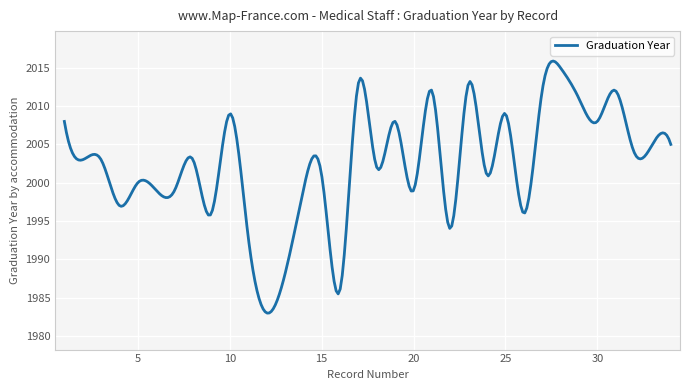

What is the smallest value displayed?

1983.0